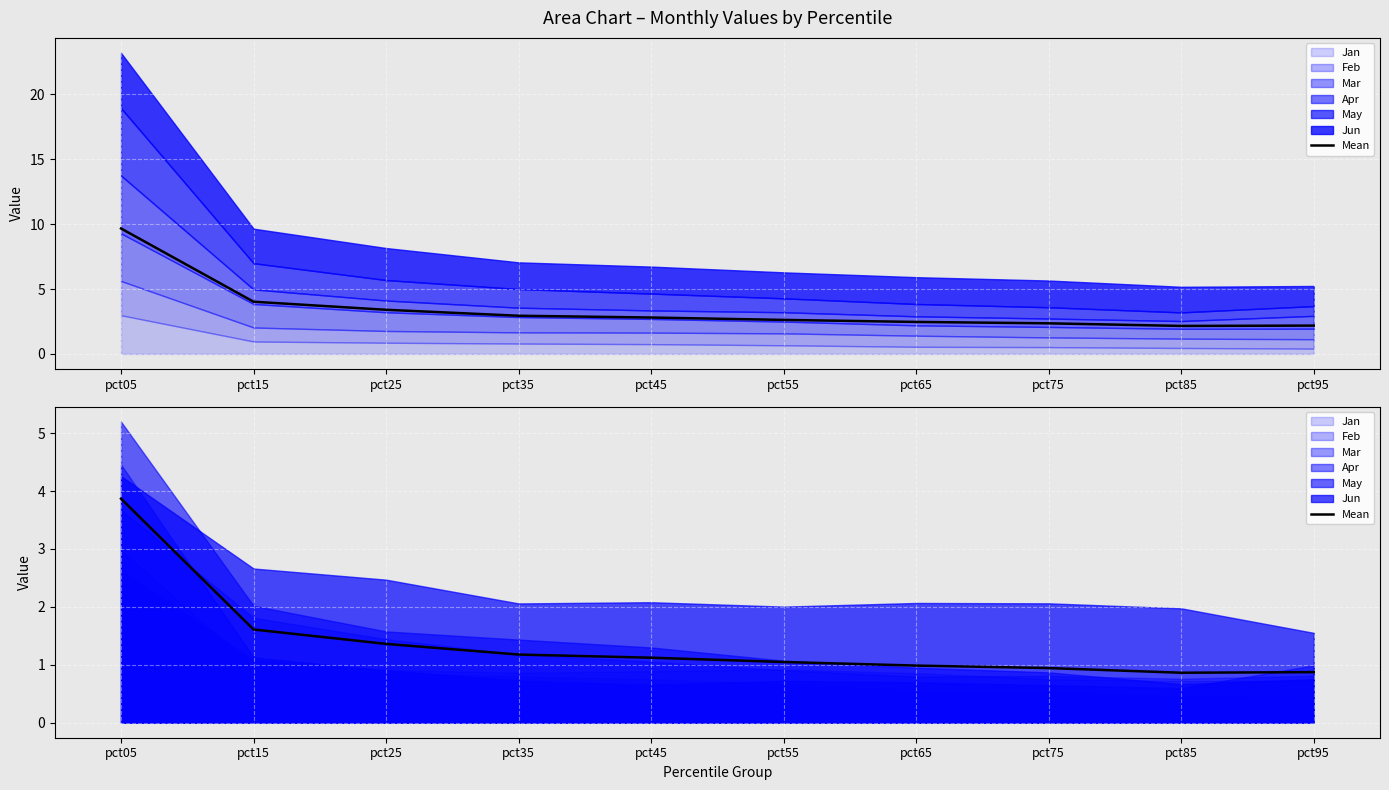

Which label corresponds to the largest value in the chart?

pct05